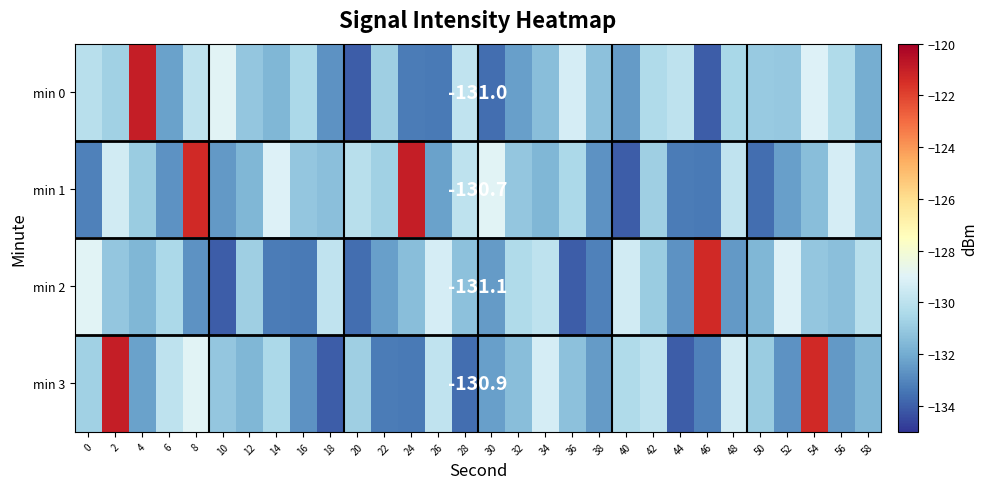

True or false: min 3 has a value of -132.5 at 56.

True